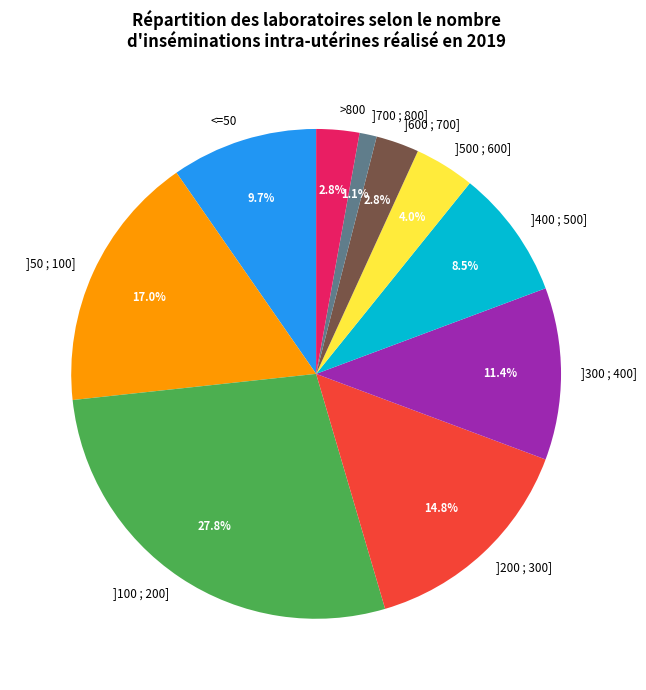

What percentage is the >800 slice, to the nearest percent?

3%